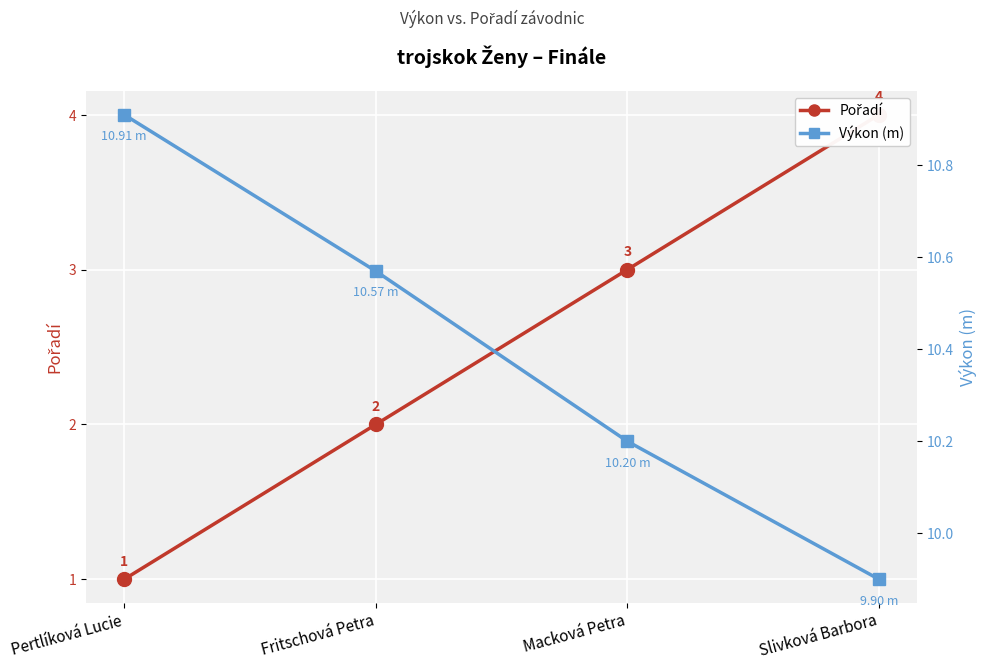

How many categories are shown in the chart?

4